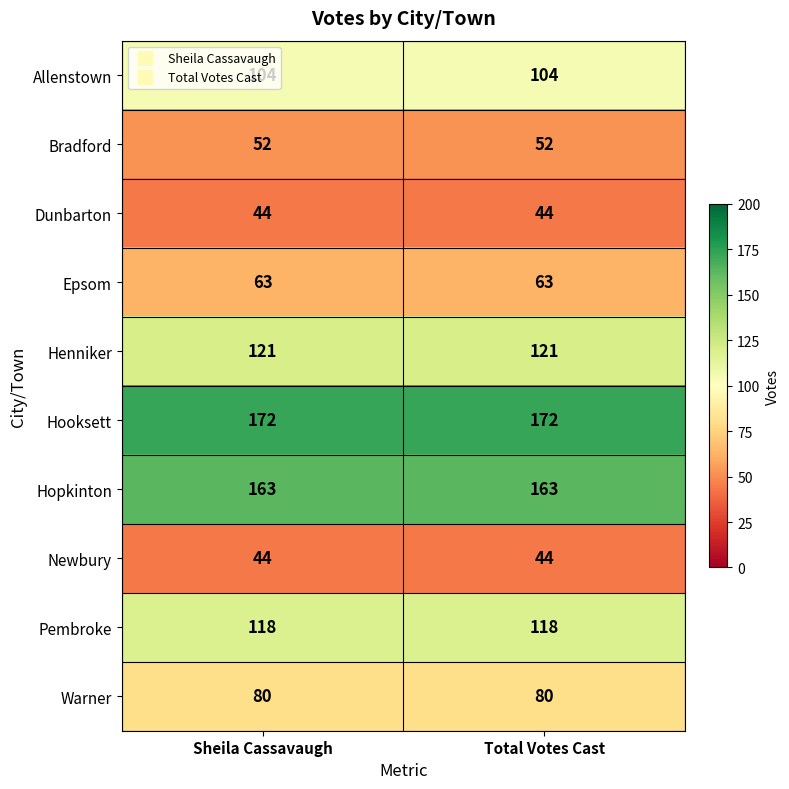

What is the total value across all series at Sheila Cassavaugh?

961